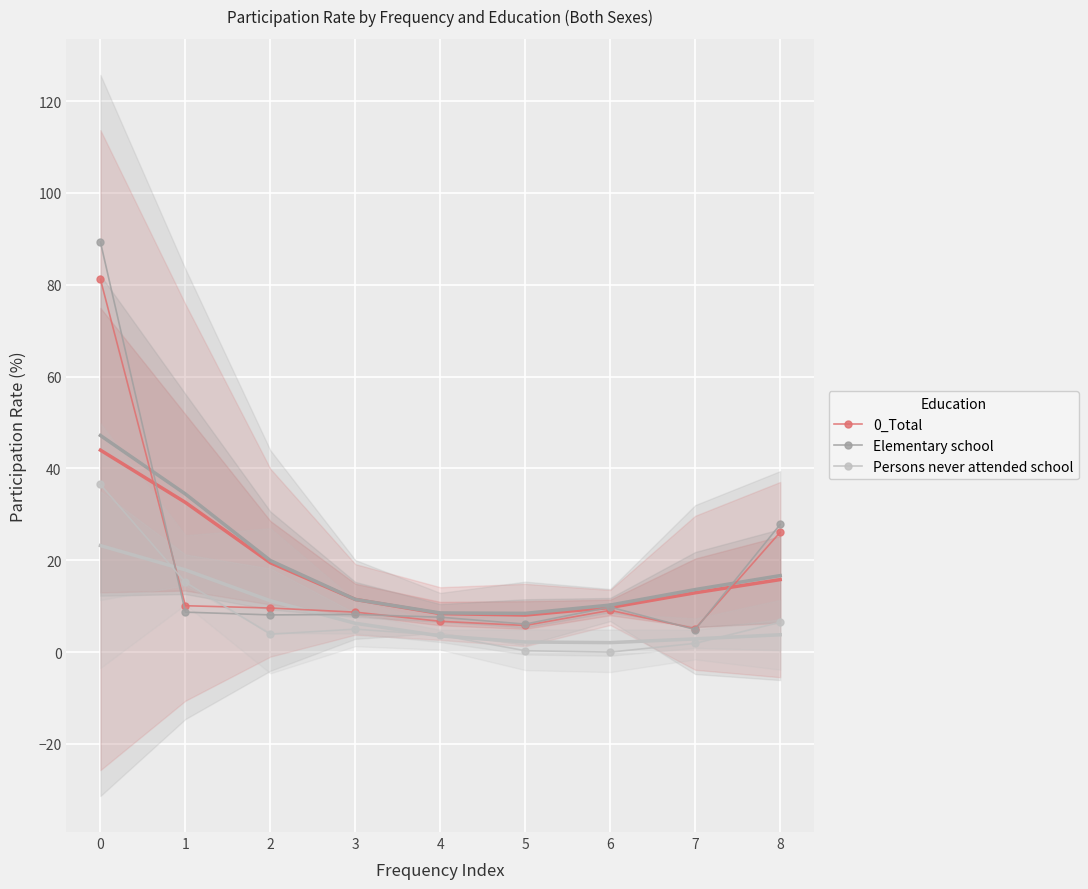

Between which two adjacent categories do 0_Total and Persons never attended school first intersect?

0 and 1